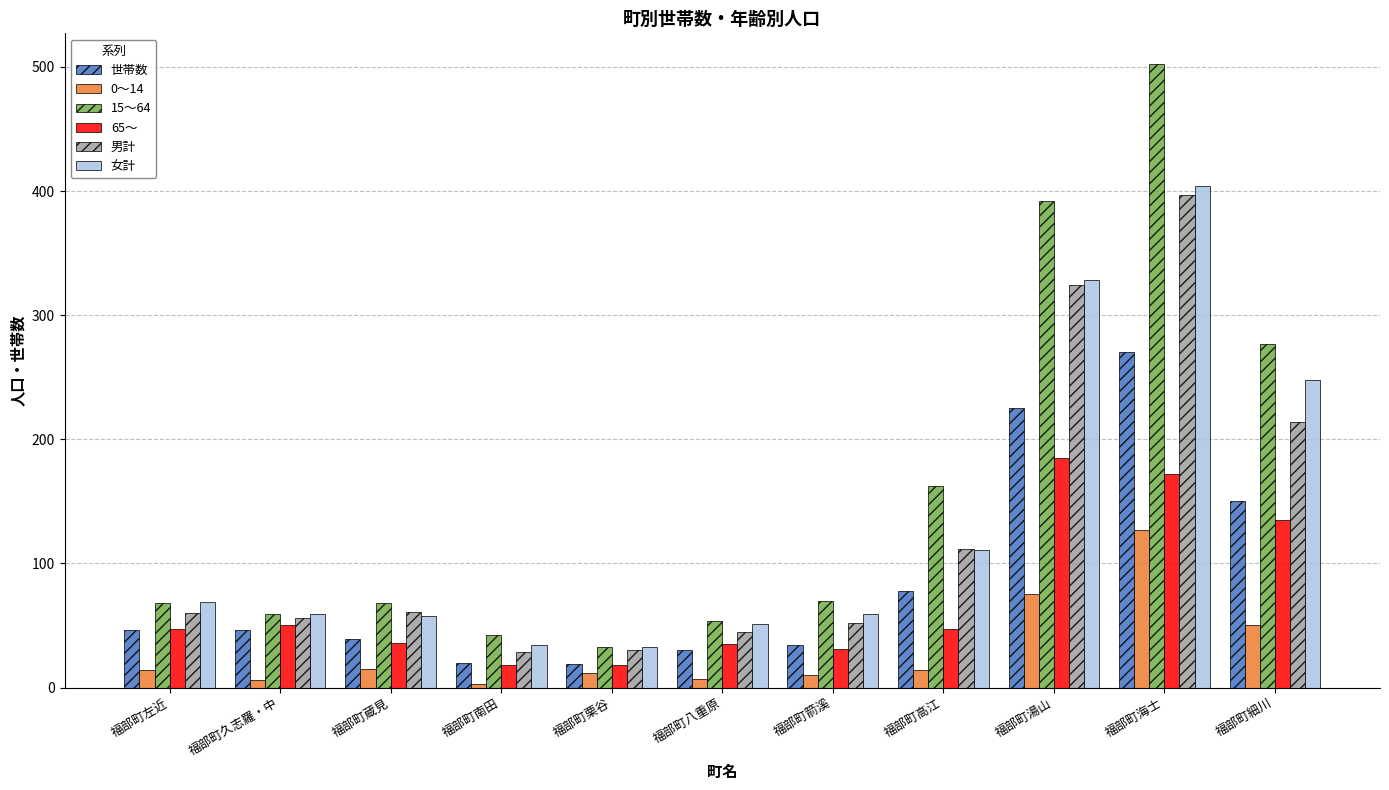

How many categories are shown in the chart?

11